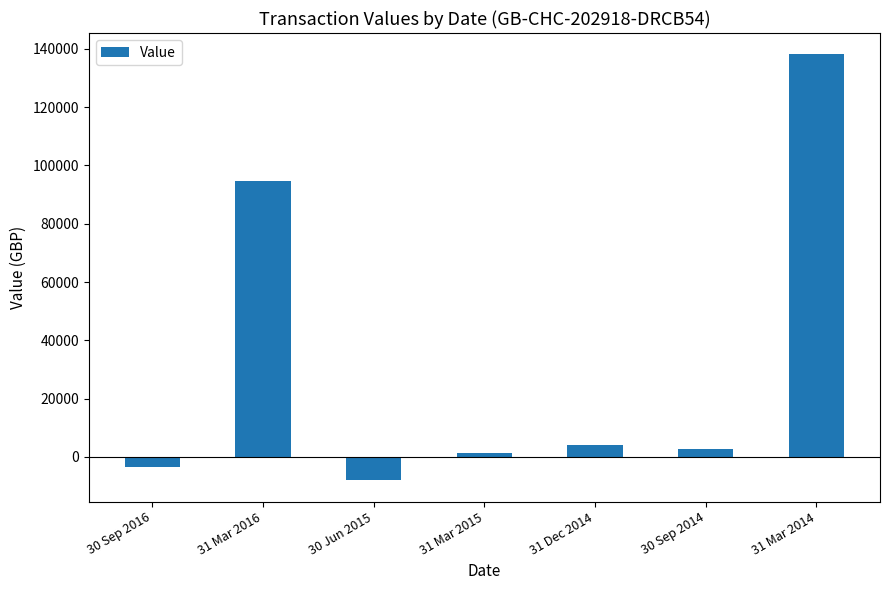

Reading right to left, transcribe all the data shown in this chart.

31 Mar 2014=138136.6	30 Sep 2014=2657.7	31 Dec 2014=4151.9	31 Mar 2015=1257.5	30 Jun 2015=-8067.1	31 Mar 2016=94574.8	30 Sep 2016=-3358.2